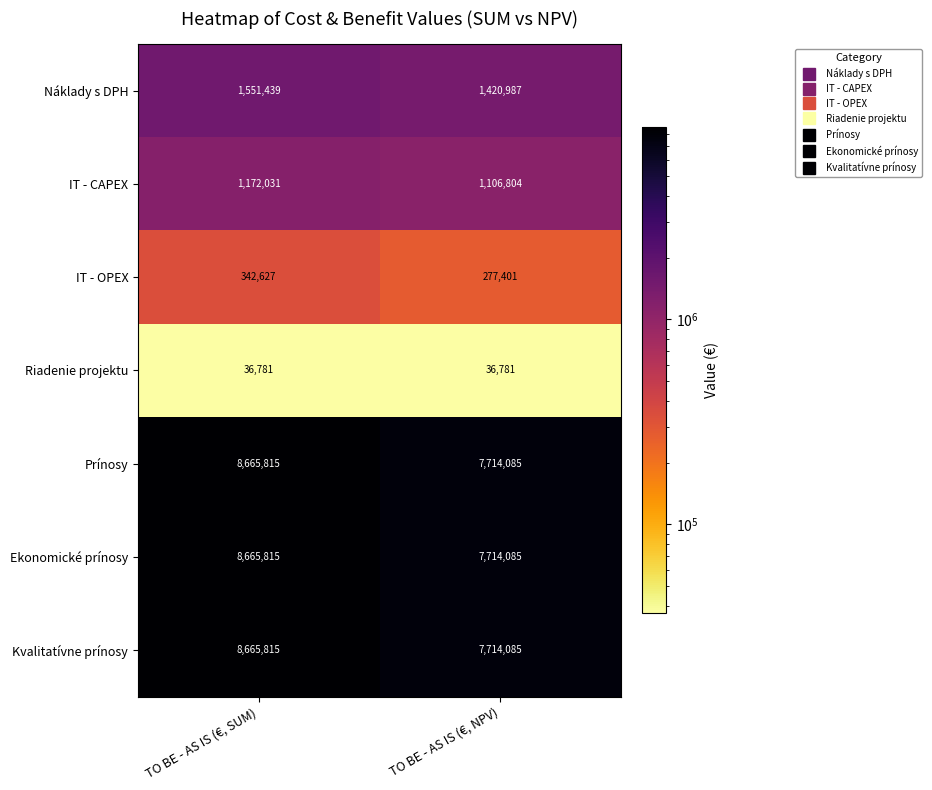

At which category is the sum across all series the highest?

TO BE - AS IS (€, SUM)